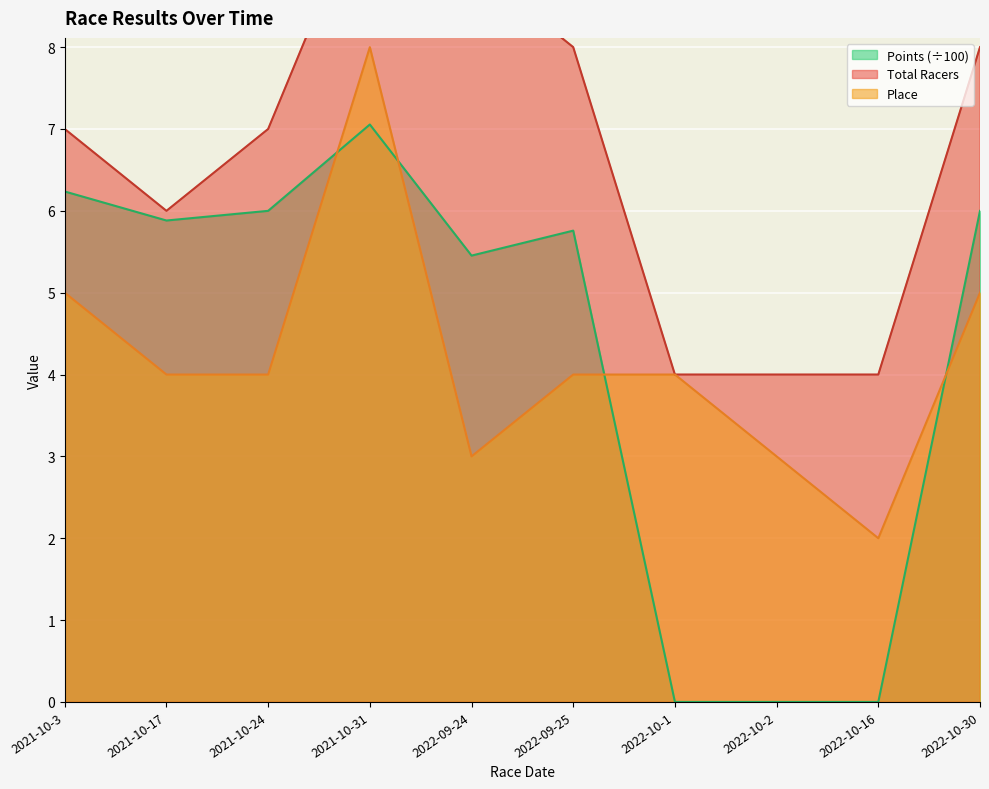

How many interior local valleys does the Total Racers series have?

1